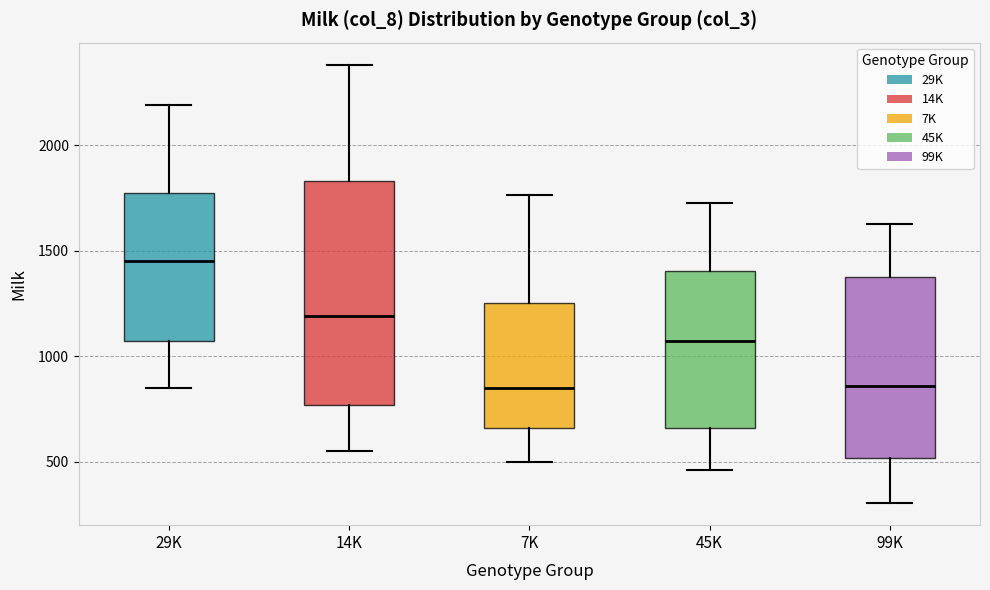

Reading left to right, transcribe this box plot: for each box, give where its median line is, the range the box spans, and where its two whiskers end, as read against the y-axis. The values are not printed on the chart, so give them approximately, as read against the axis.

29K: median 1450, box 1050 to 1750, whiskers 850 to 2200
14K: median 1200, box 750 to 1850, whiskers 550 to 2400
7K: median 850, box 650 to 1250, whiskers 500 to 1750
45K: median 1050, box 650 to 1400, whiskers 450 to 1750
99K: median 850, box 500 to 1400, whiskers 300 to 1650